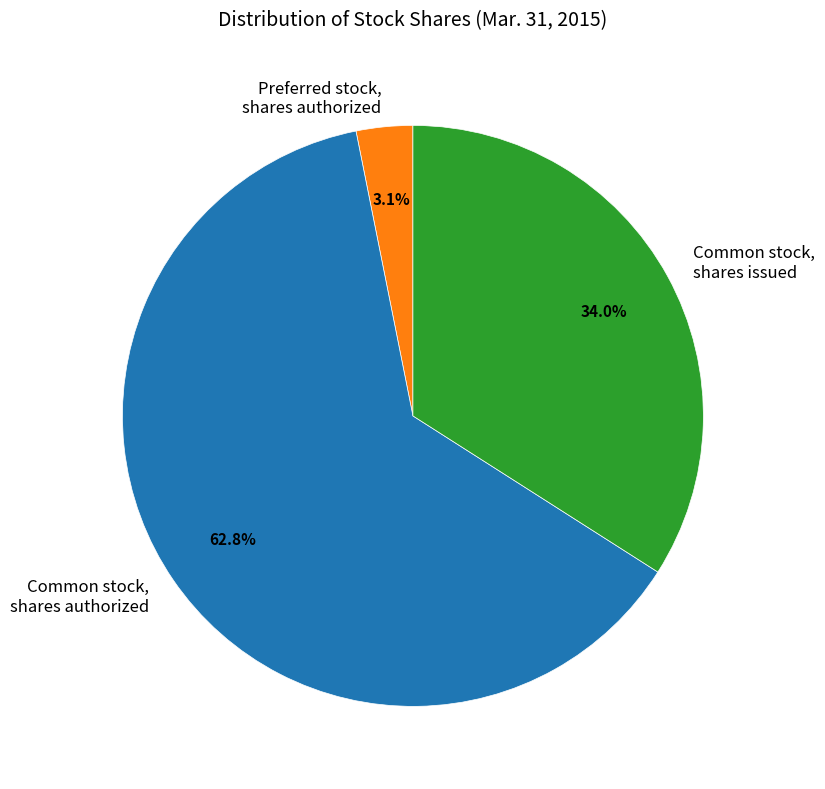

What is the smallest slice in the pie chart?

Preferred stock, shares authorized